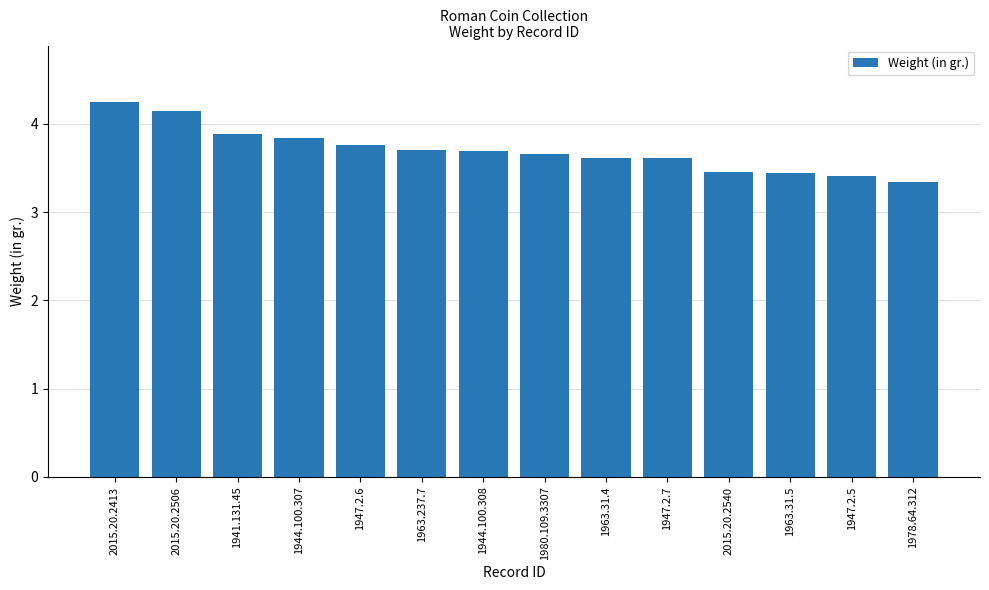

What is the average value?

3.7